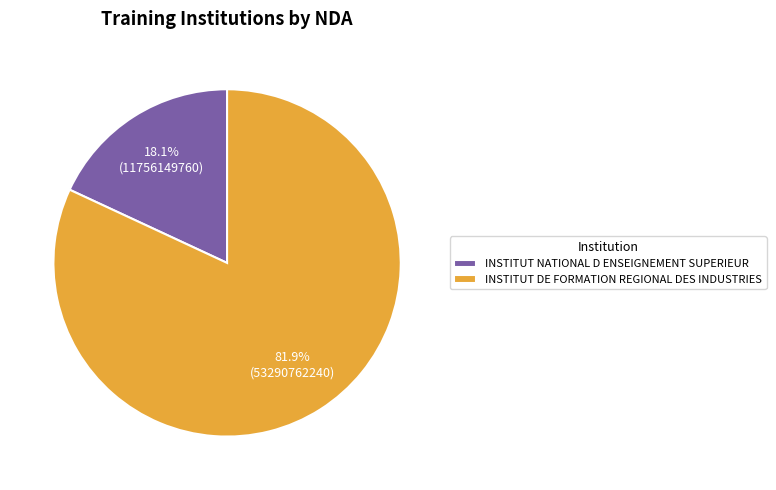

Is it true that INSTITUT NATIONAL D ENSEIGNEMENT SUPERIEUR is 10% of the pie?

False